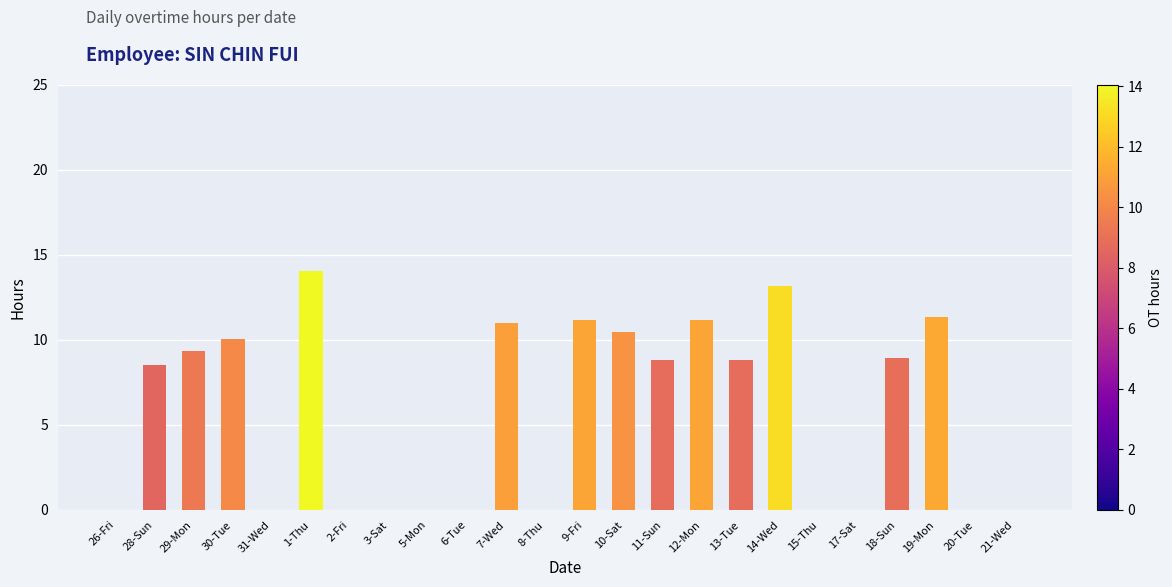

What is the sum of the values at 17-Sat and 10-Sat?

10.5